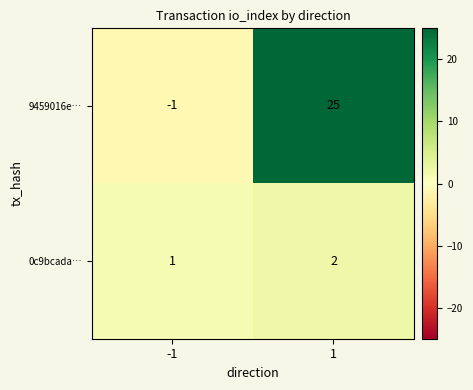

What is the total value across all series at 1?

27